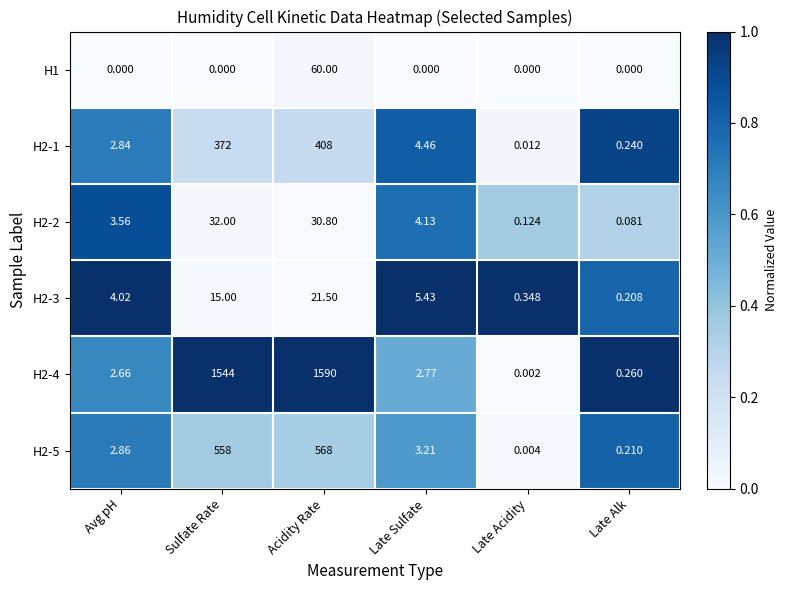

List the labels in order of H2-3 value, largest first.

Acidity Rate, Sulfate Rate, Late Sulfate, Avg pH, Late Acidity, Late Alk